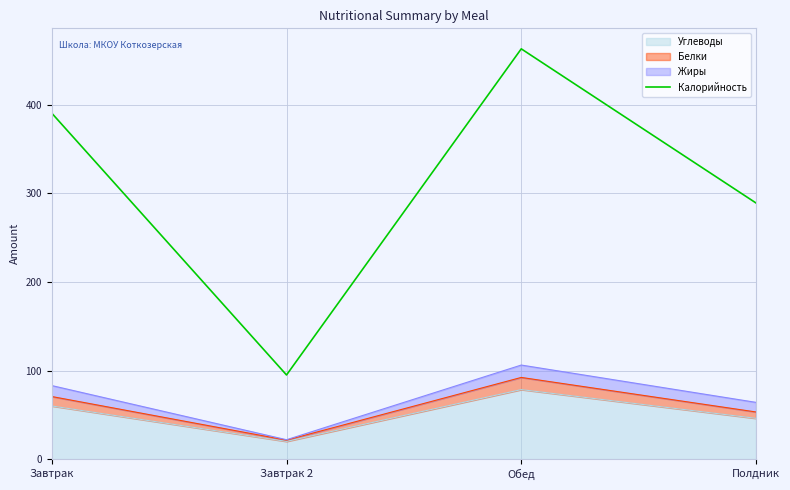

Rank the categories by value from lowest to highest.

Завтрак 2, Полдник, Завтрак, Обед